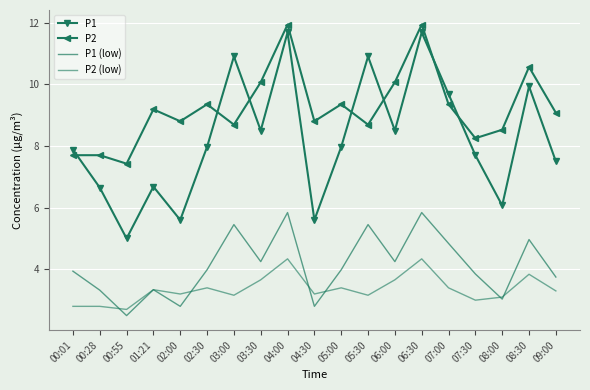

What is the maximum value for P1?

11.7